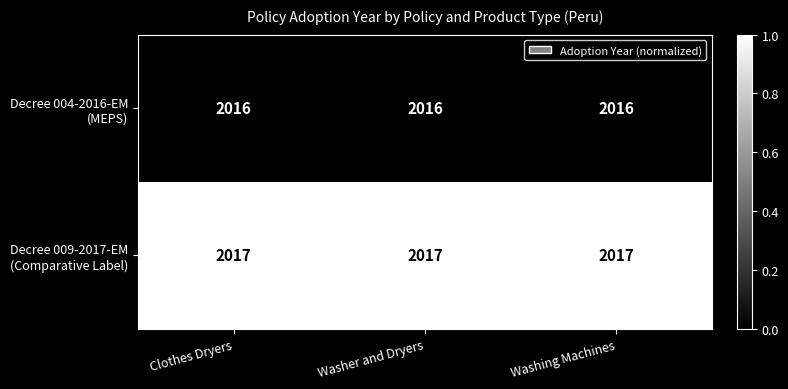

What is the total value across all series at Washer and Dryers?

4033